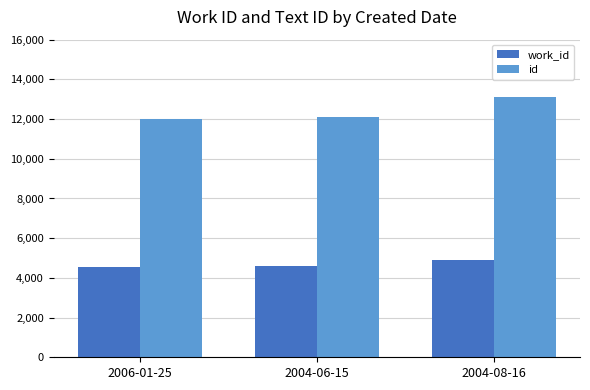

What is the average value of the work_id series?

4677